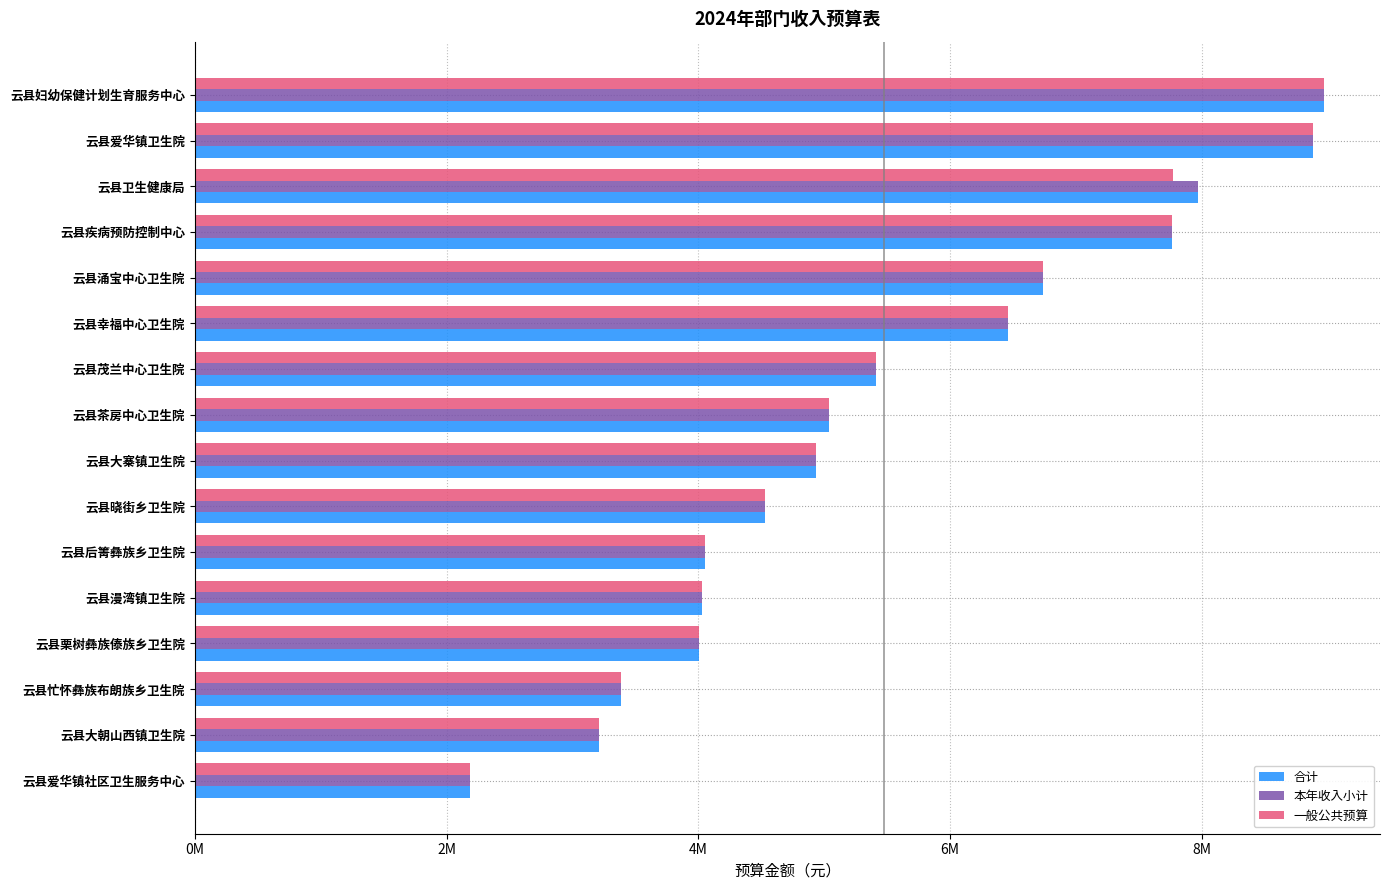

What is the difference between the second highest and second lowest values in the 一般公共预算 series?

5664511.1